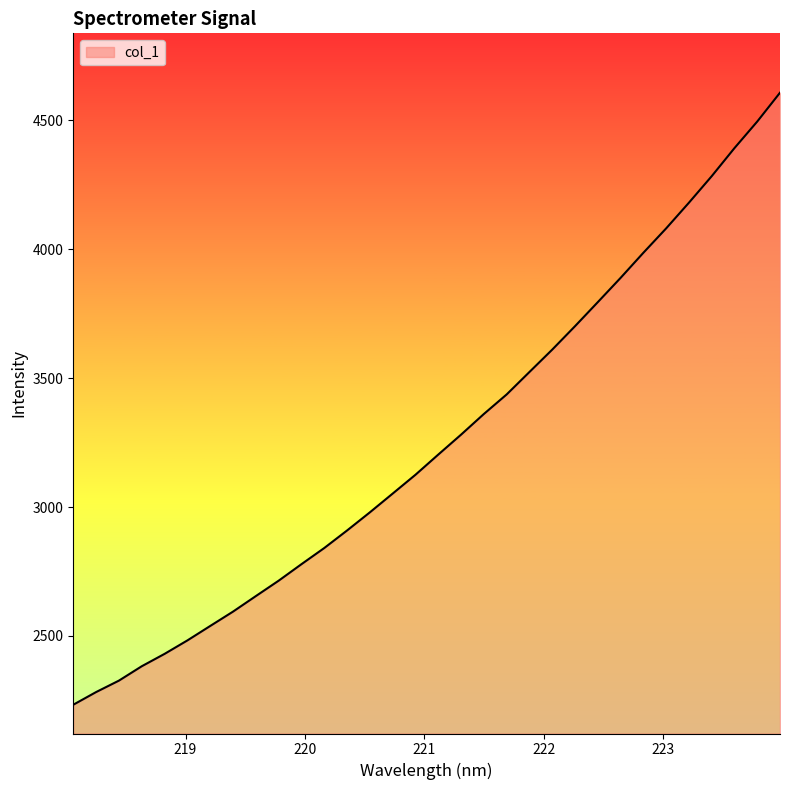

What is the greatest value displayed?

4607.8